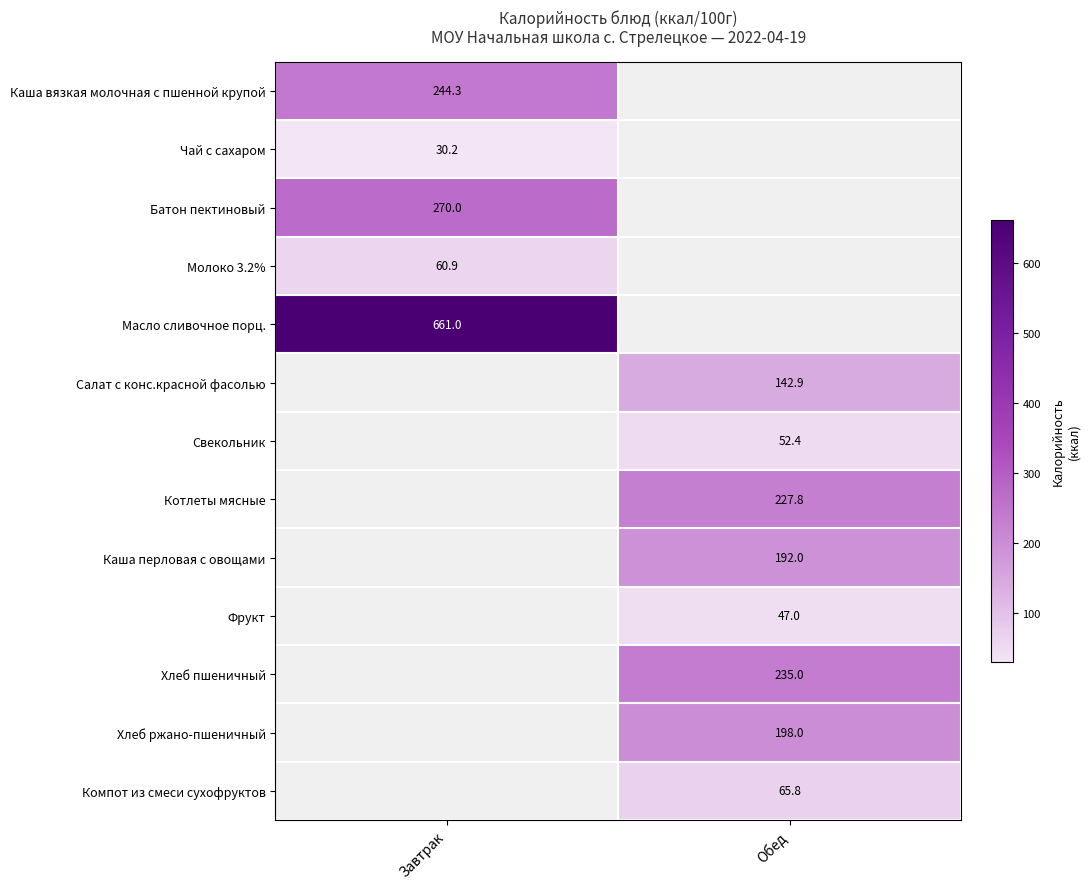

What is the minimum value shown in the chart?

30.2